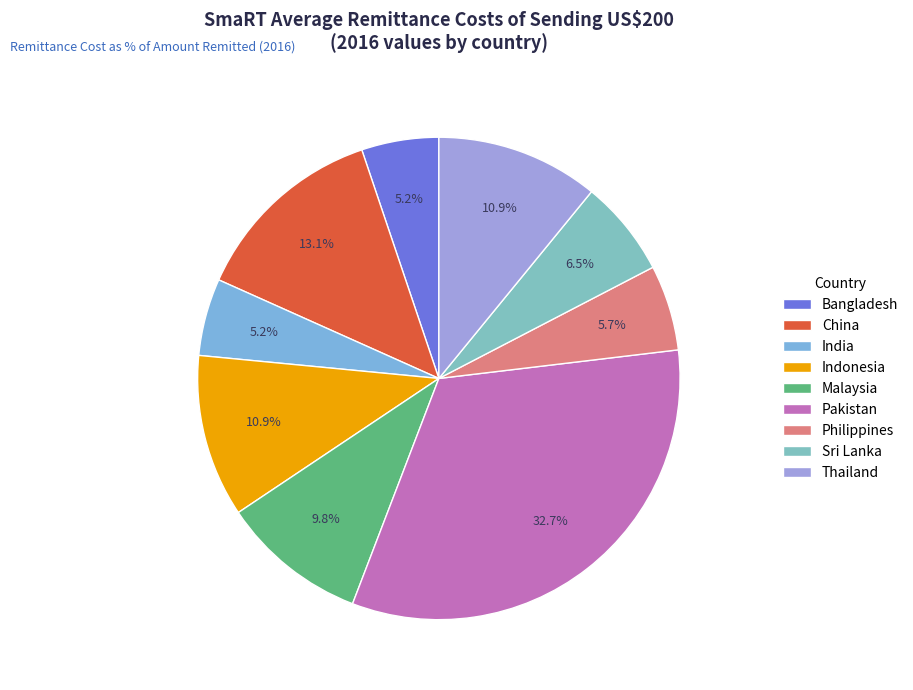

What is the ratio of the value at Malaysia to the value at Indonesia?

0.9